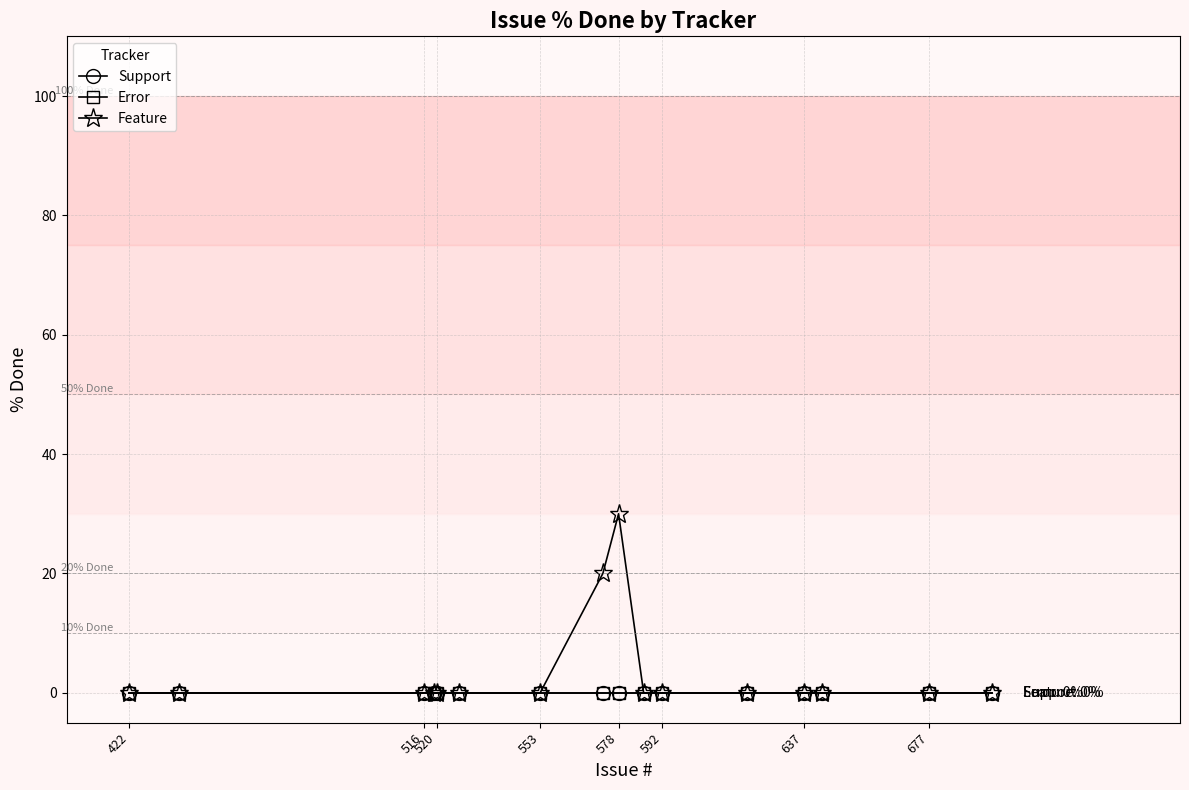

Is this an area chart (filled region under the line)?

No